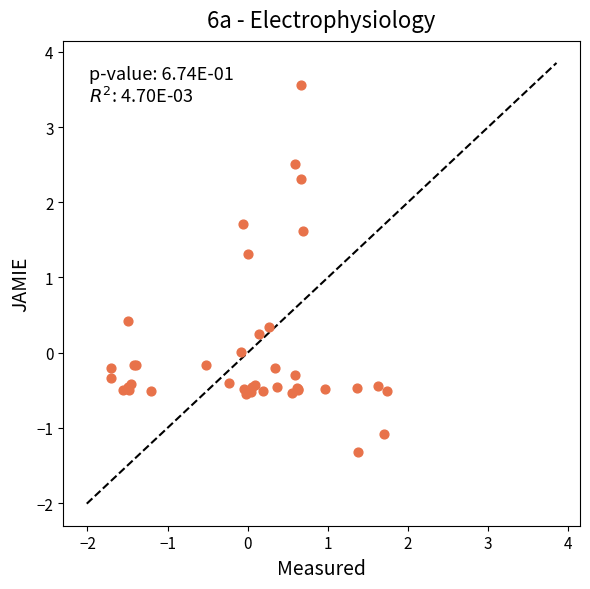

What Y value in the scatter plot is closest to 1?

1.3